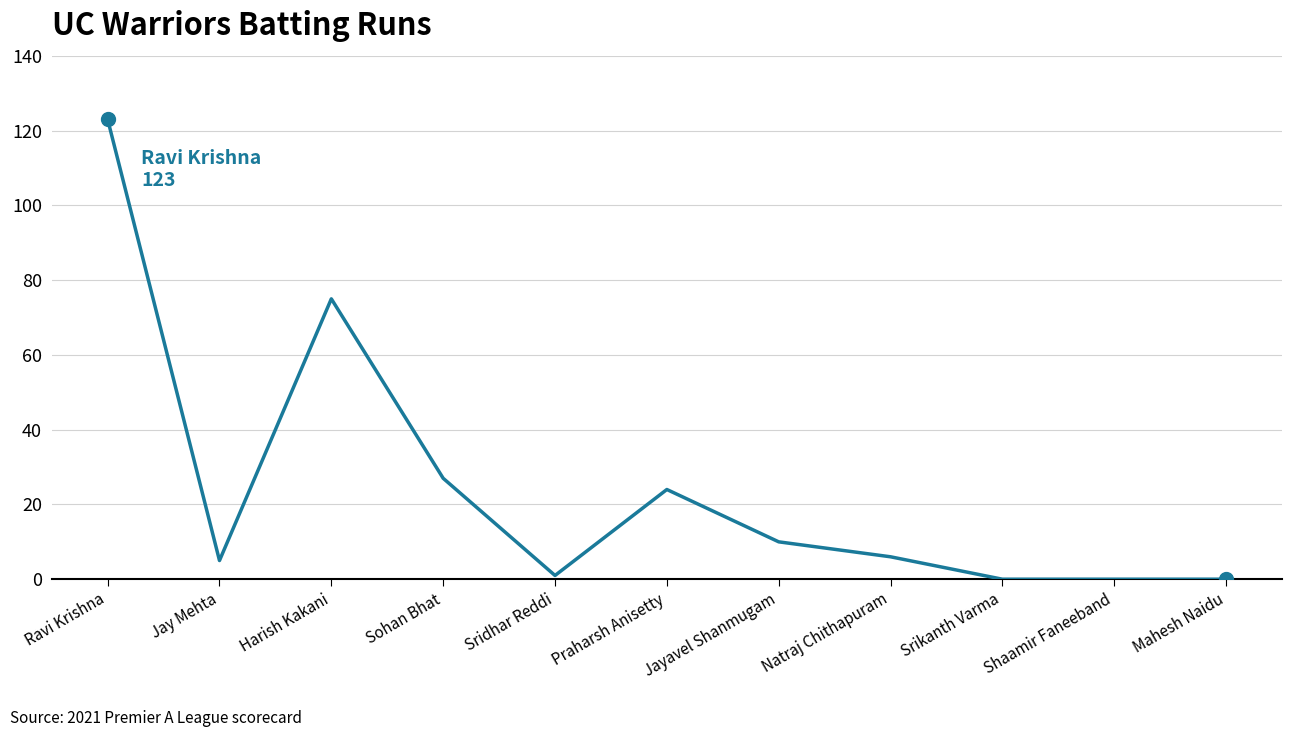

Does the chart display data point markers on the line(s)?

No